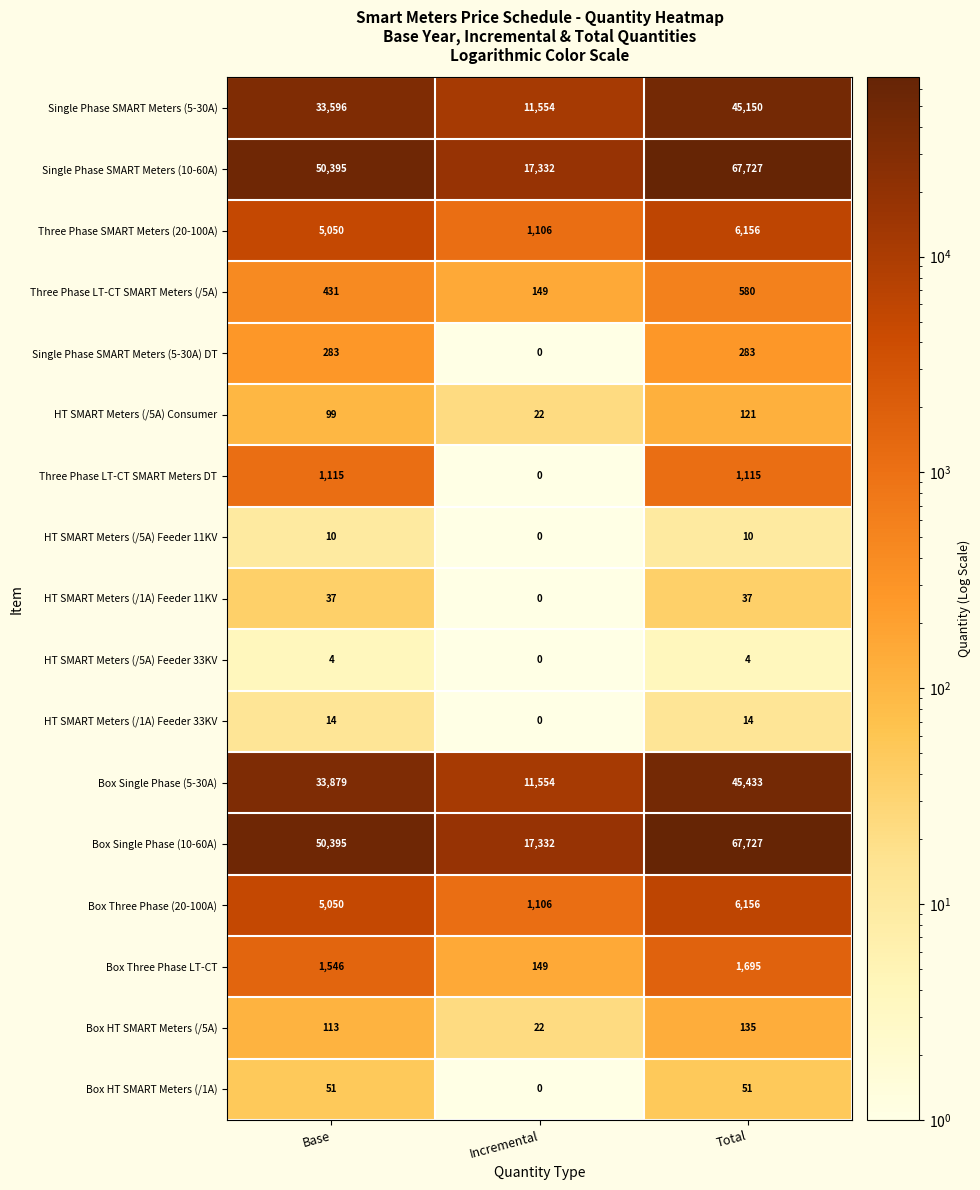

What is the total value across all series at Base?

182068